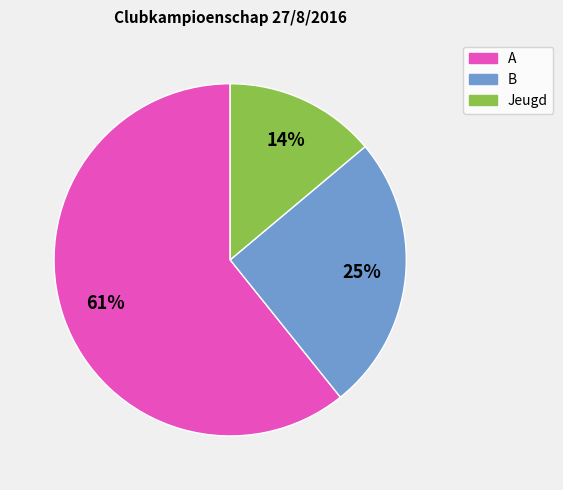

To the nearest percent, what is the average slice percentage?

33%